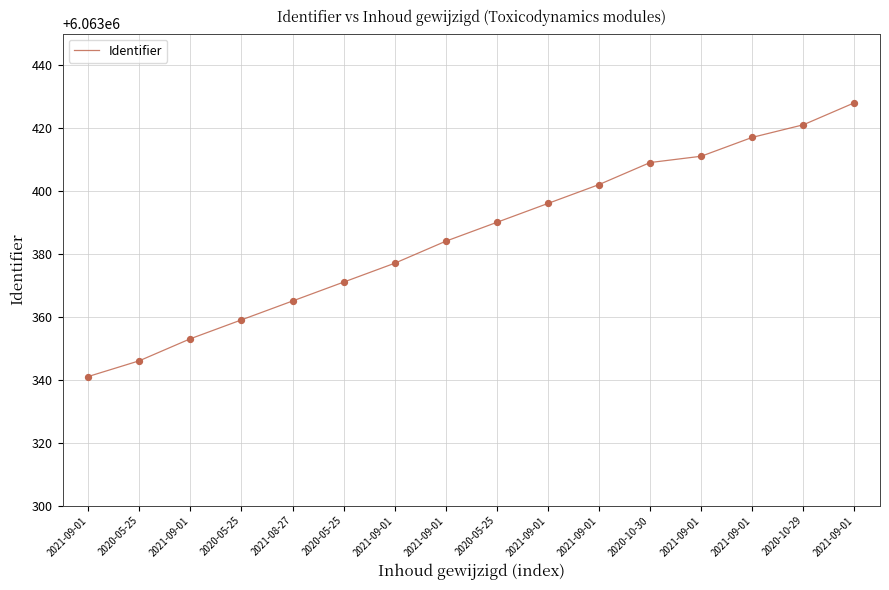

What is the change in value from 2021-09-01 to 2021-09-01?

+76